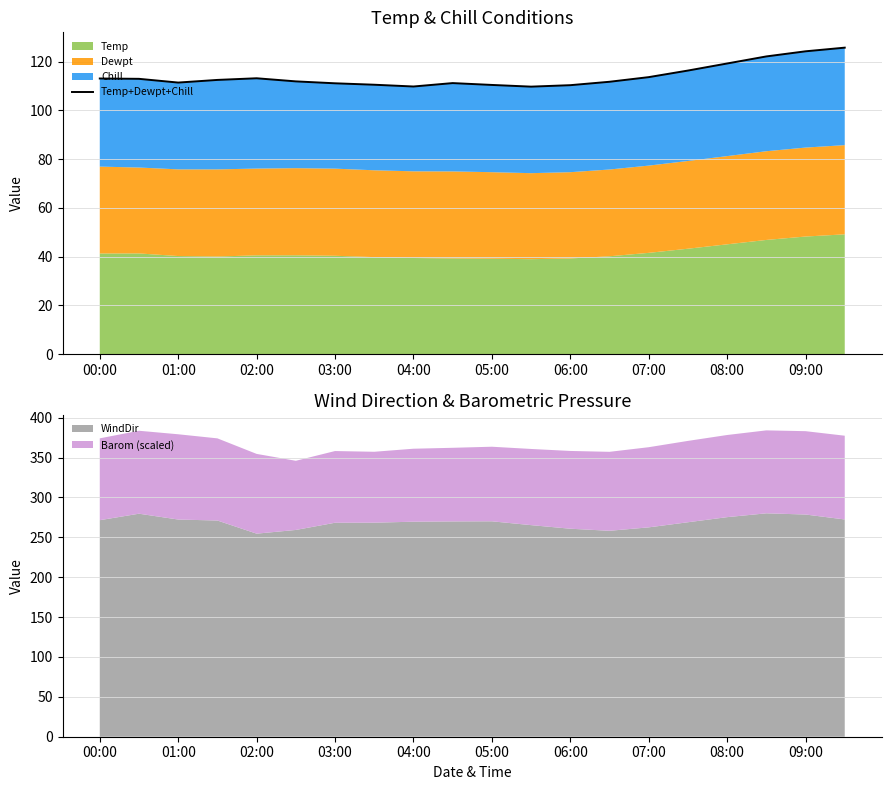

True or false: WindDir has a value of 271.5 at 00:00.

True